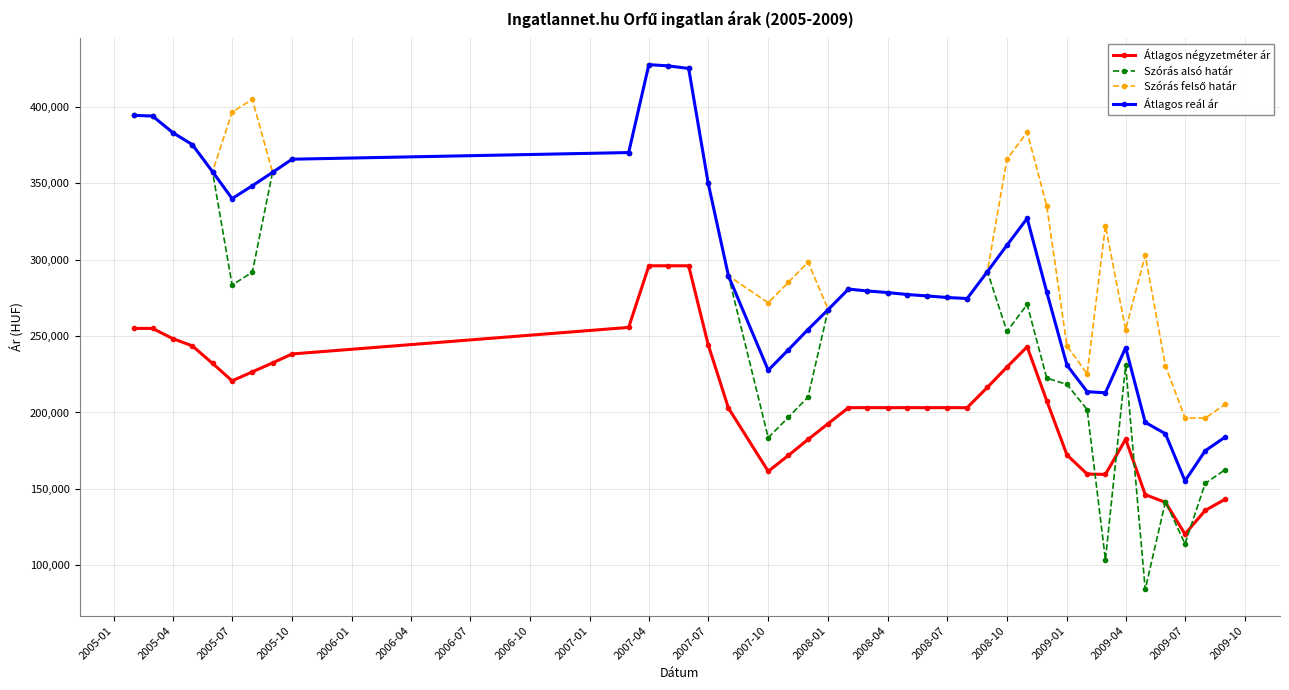

Which series has the largest range (max minus min)?

Szórás alsó határ